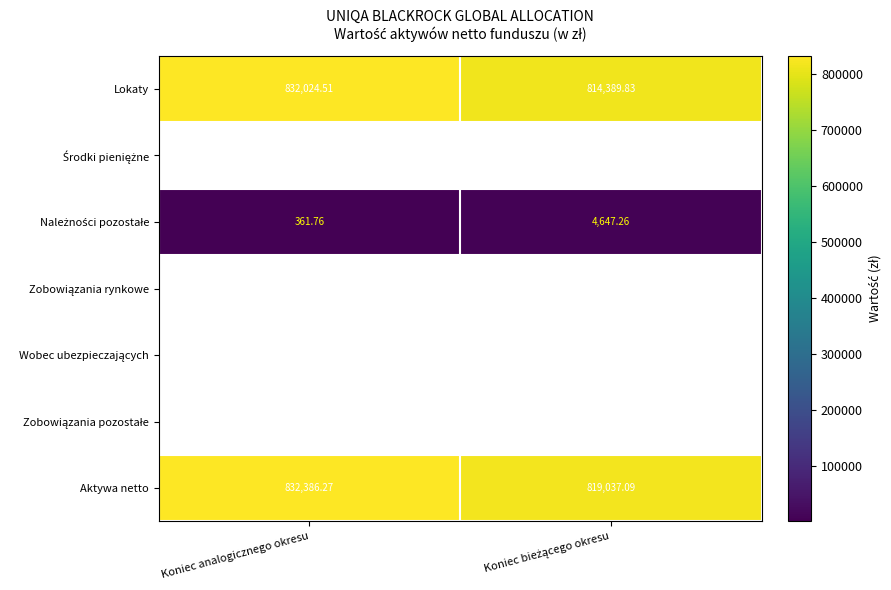

At which label does Lokaty first exceed 832024?

Koniec analogicznego okresu